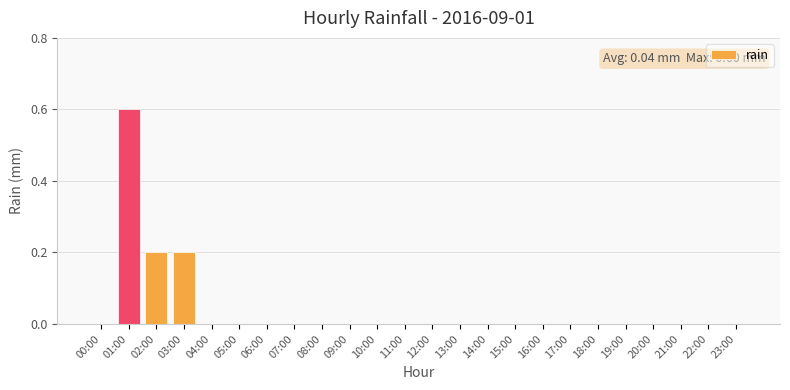

What is the maximum value shown in the chart?

0.6